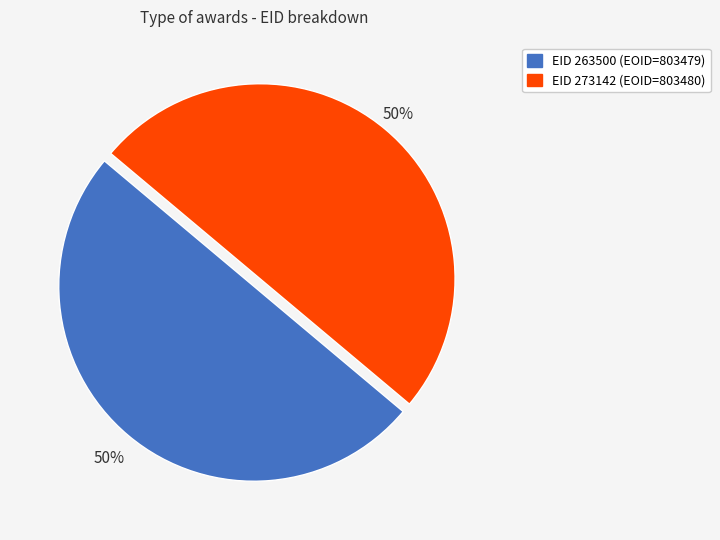

To the nearest percent, what is the average slice percentage?

50%